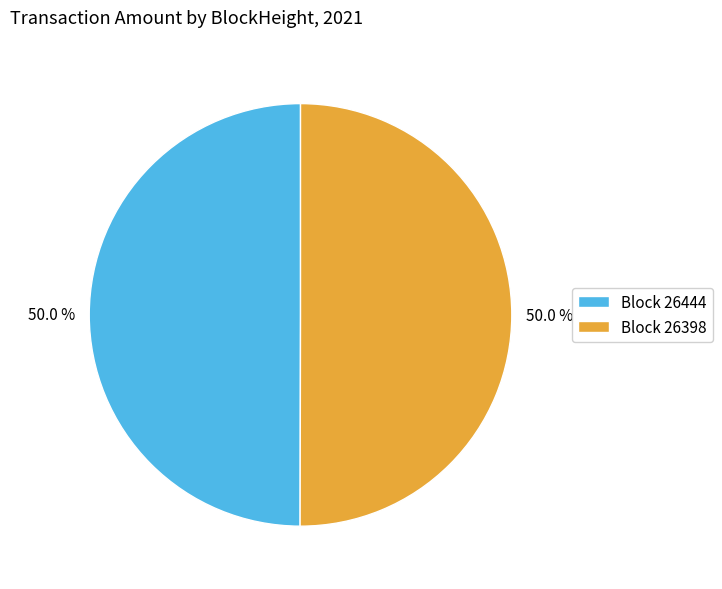

Do Block 26444 and Block 26398 together represent more than half of the pie?

Yes